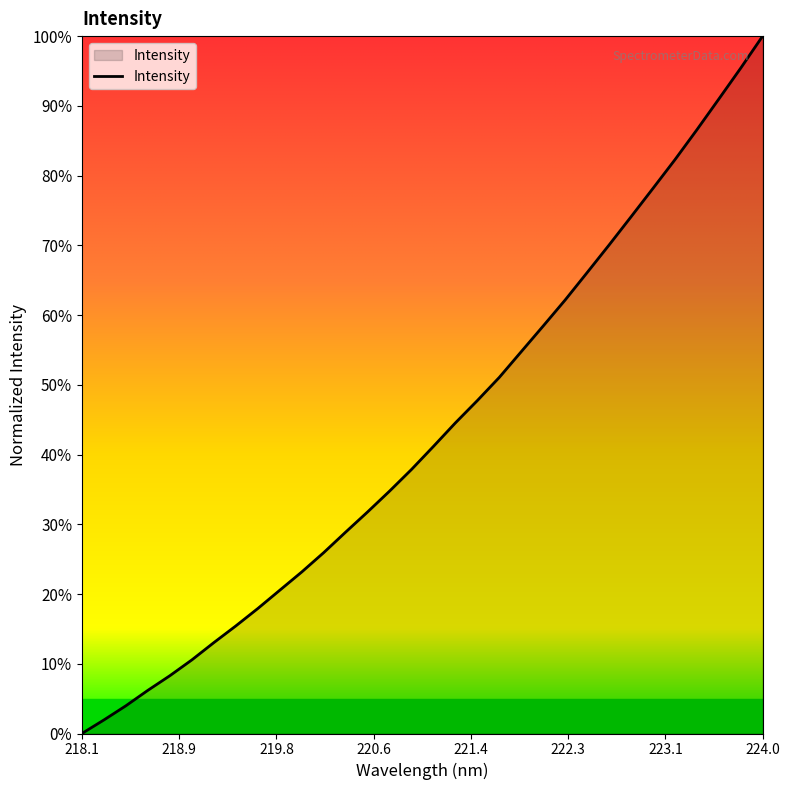

What is the maximum value shown in the chart?

100.0